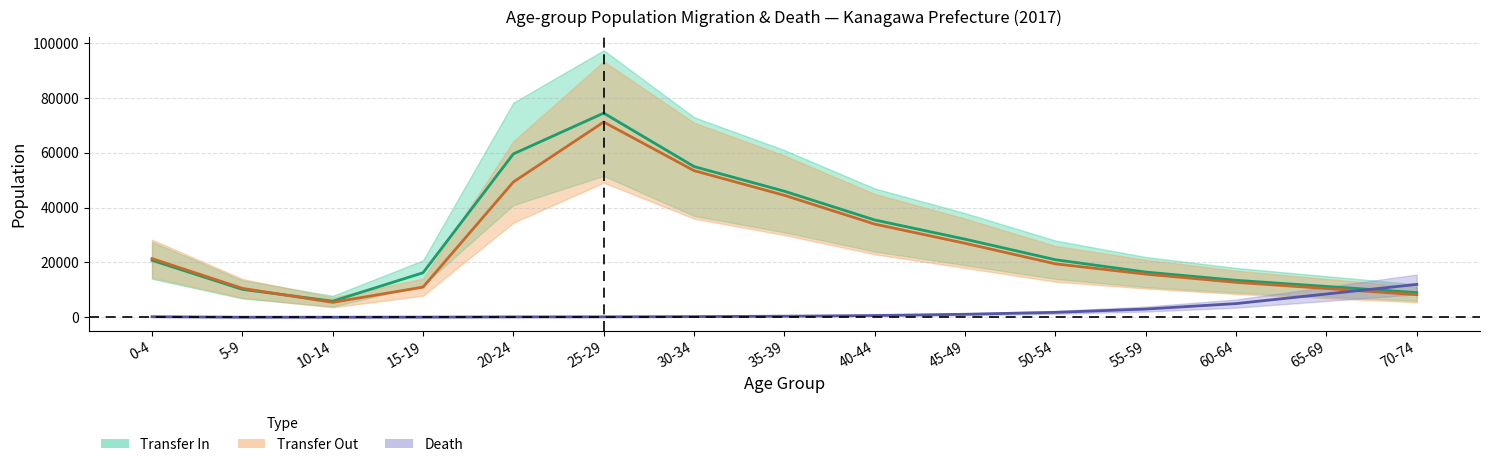

True or false: Death (mid) has a value of 584.9 at 35-39.

False